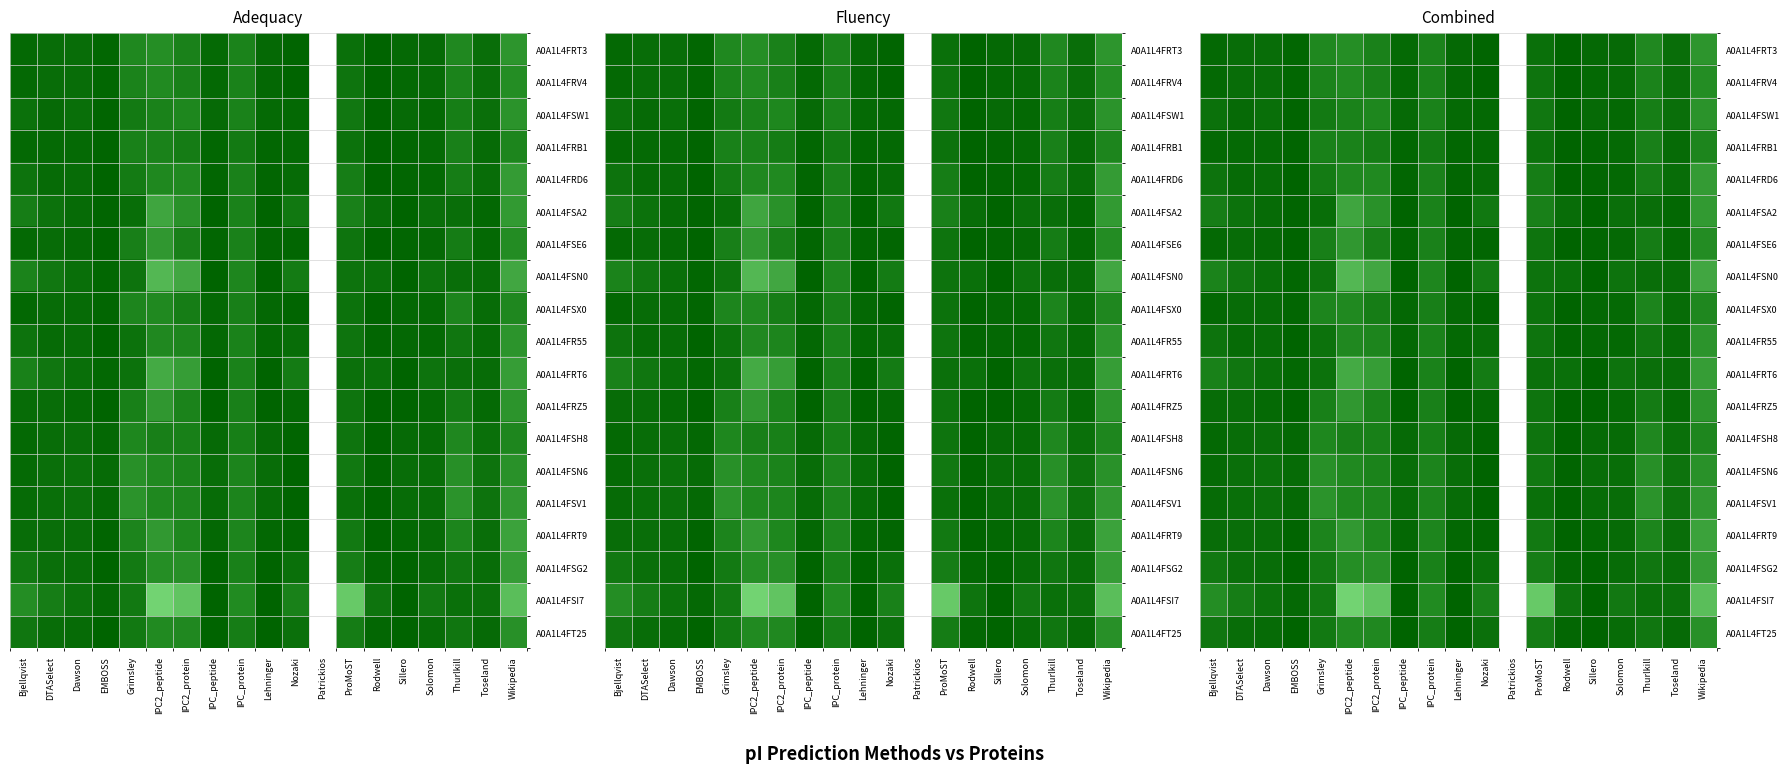

At which category does the chart reach its minimum across all series?

Patrickios